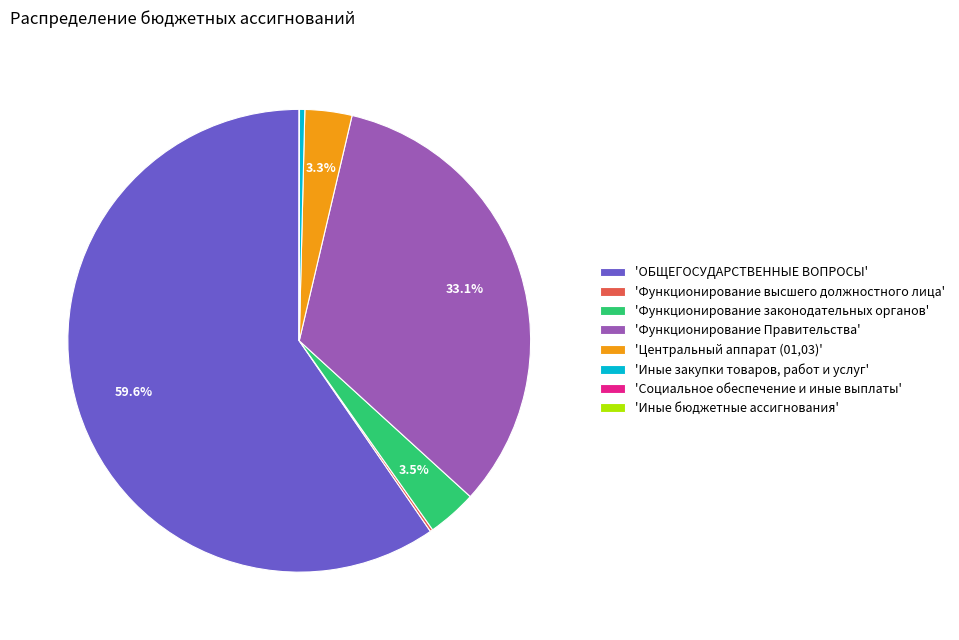

What is the largest slice in the pie chart?

'ОБЩЕГОСУДАРСТВЕННЫЕ ВОПРОСЫ'